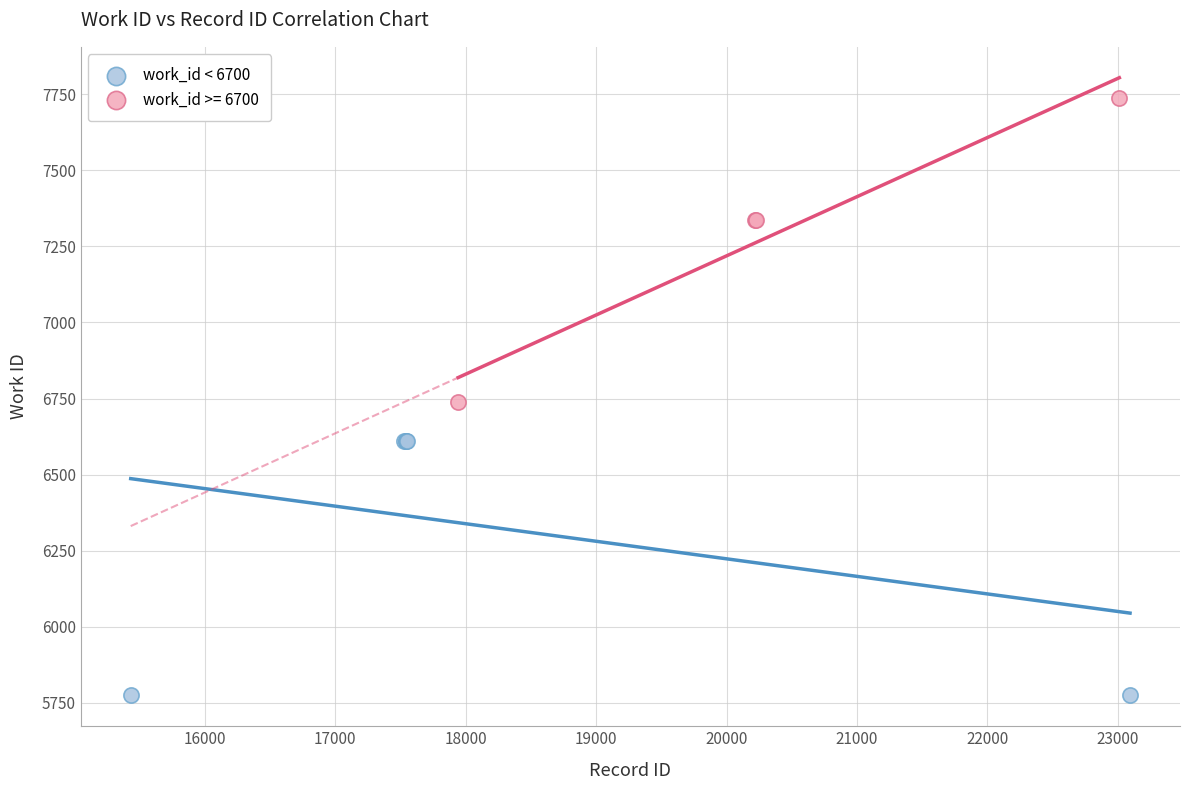

Which series reaches the minimum Y coordinate?

work_id < 6700